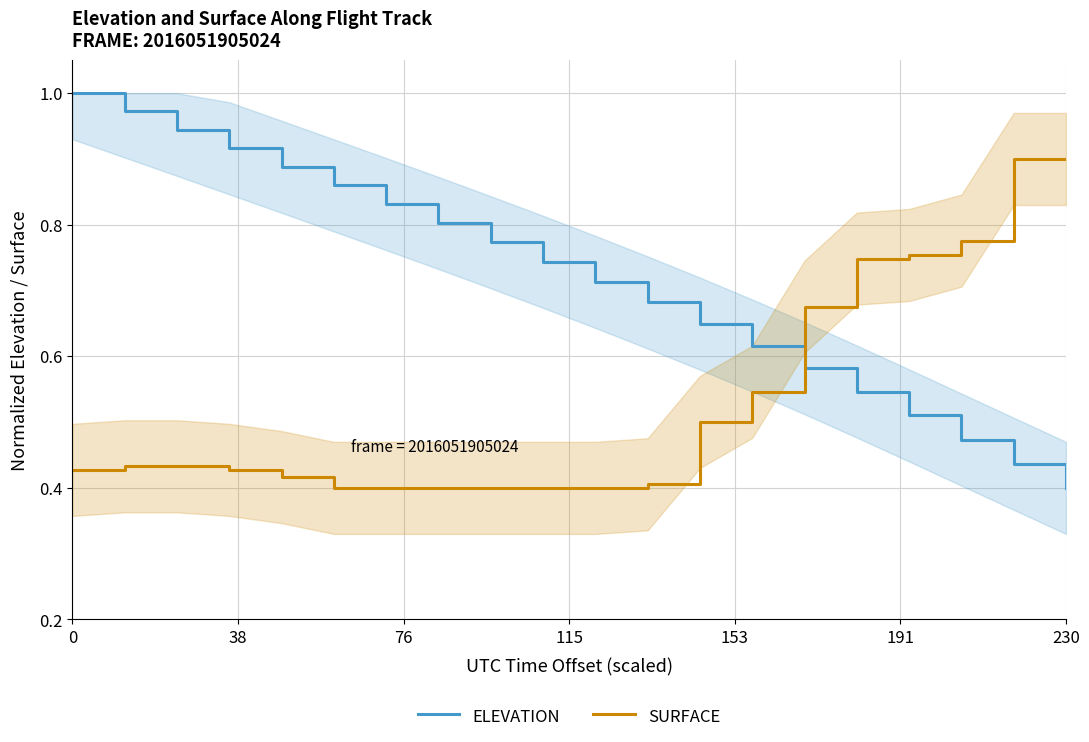

Which series ends up on top after the final intersection of SURFACE and ELEVATION?

SURFACE